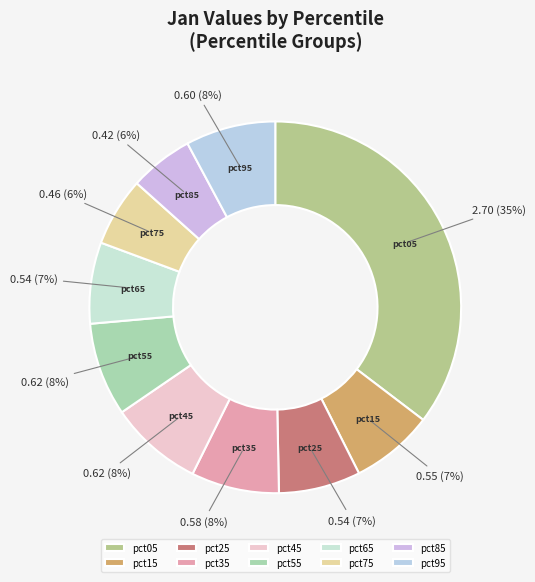

Does pct95 represent more than half of the total?

No